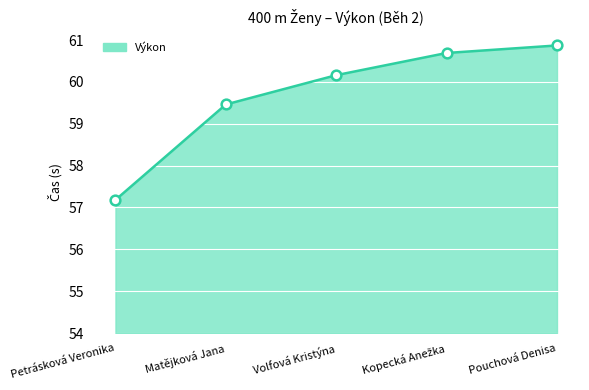

What is the sum of the values at Pouchová Denisa and Volfová Kristýna?

121.0